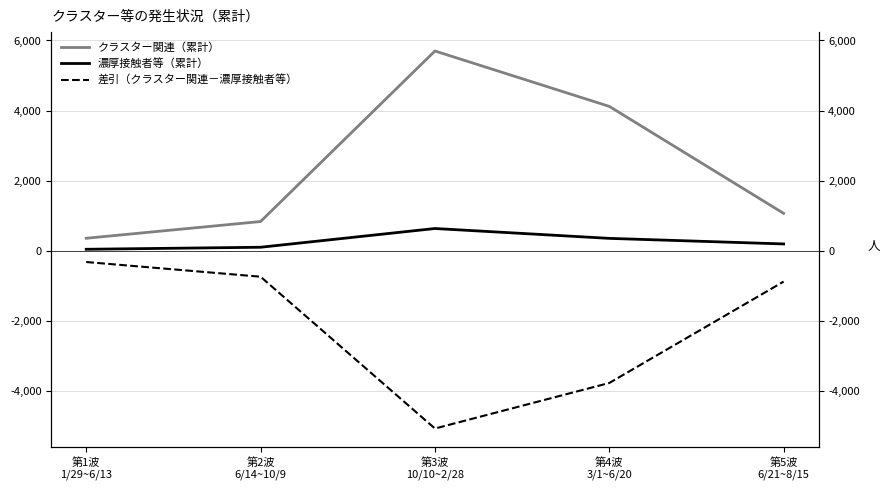

At which category is the sum across all series the highest?

第3波
10/10~2/28